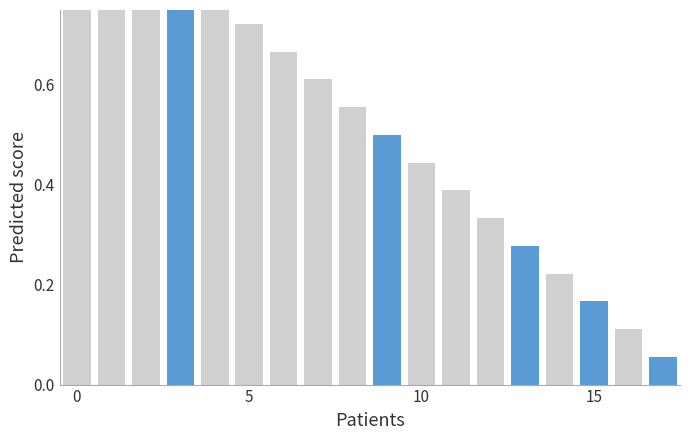

Does the chart contain stacked bars?

No